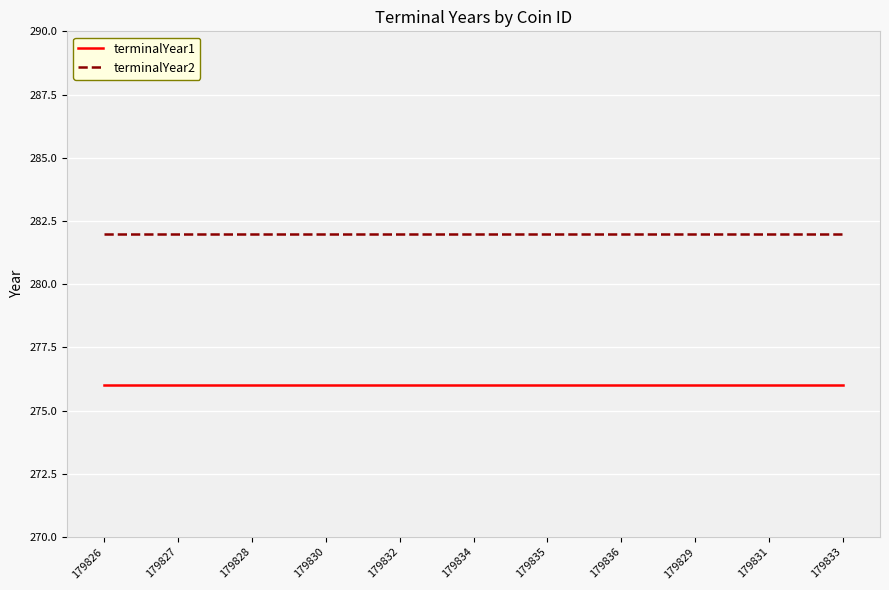

How many lines are shown in the chart?

2